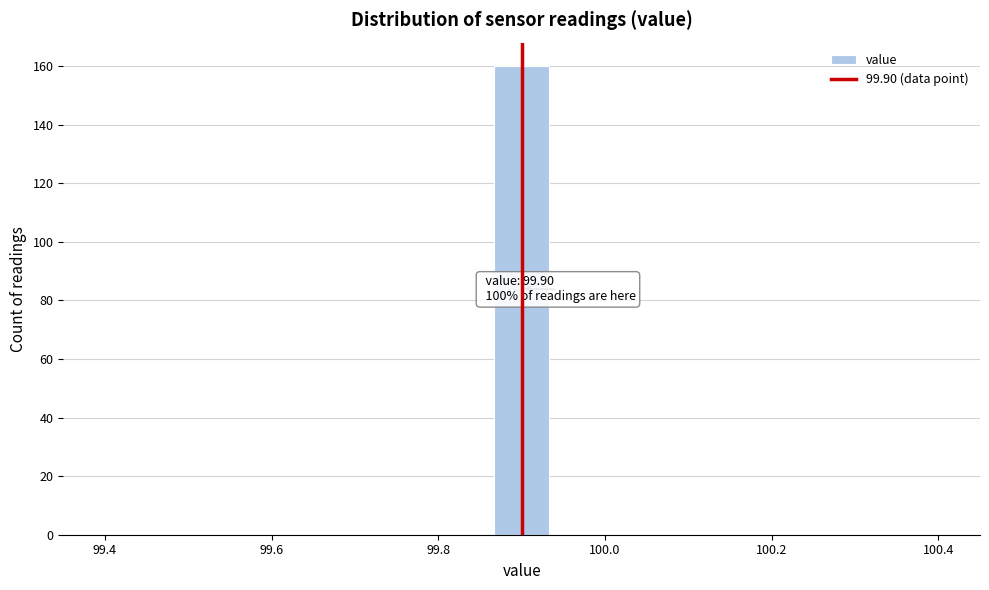

Read against the x-axis, roughly where is the centre of the tallest bar?

99.90